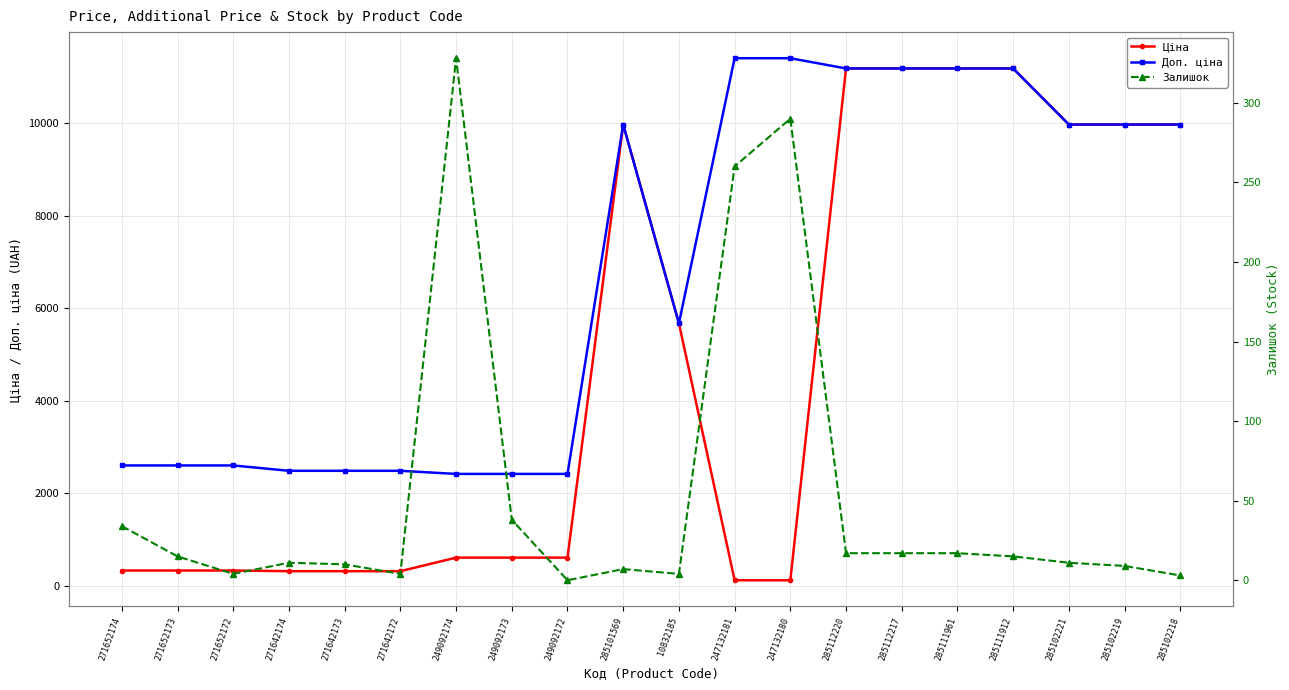

What are all the series names shown in the legend?

Ціна, Доп. ціна, Залишок